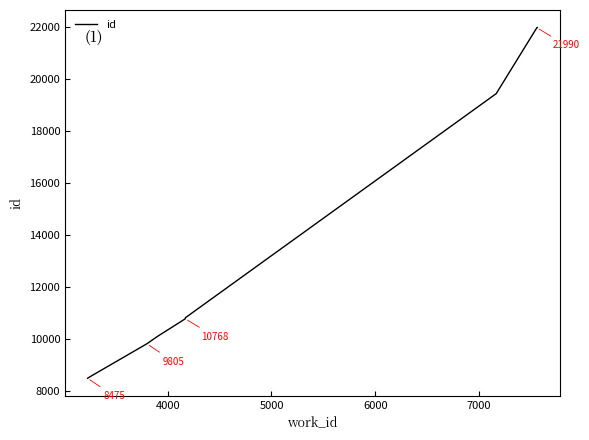

Does the chart display data point markers on the line(s)?

No